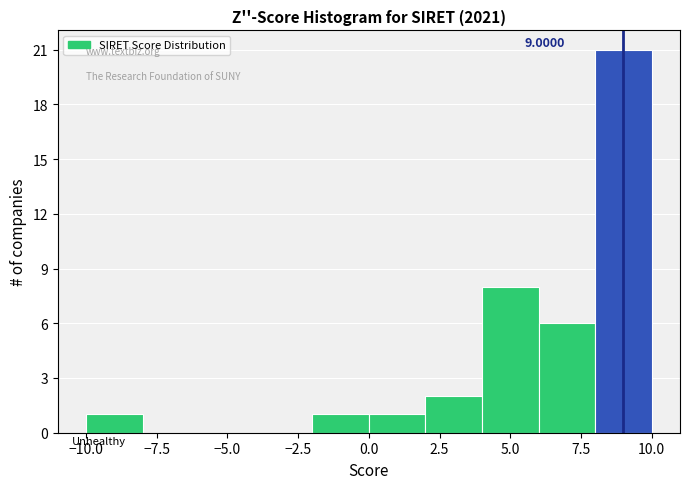

Which range on the x-axis has the tallest bar?

8 to 10